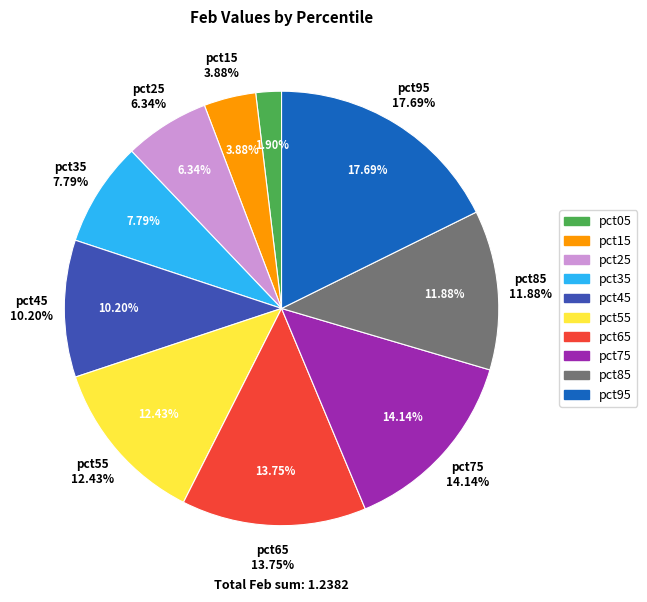

To the nearest percent, what is the difference between the pct85 and pct95 slice percentages?

6%